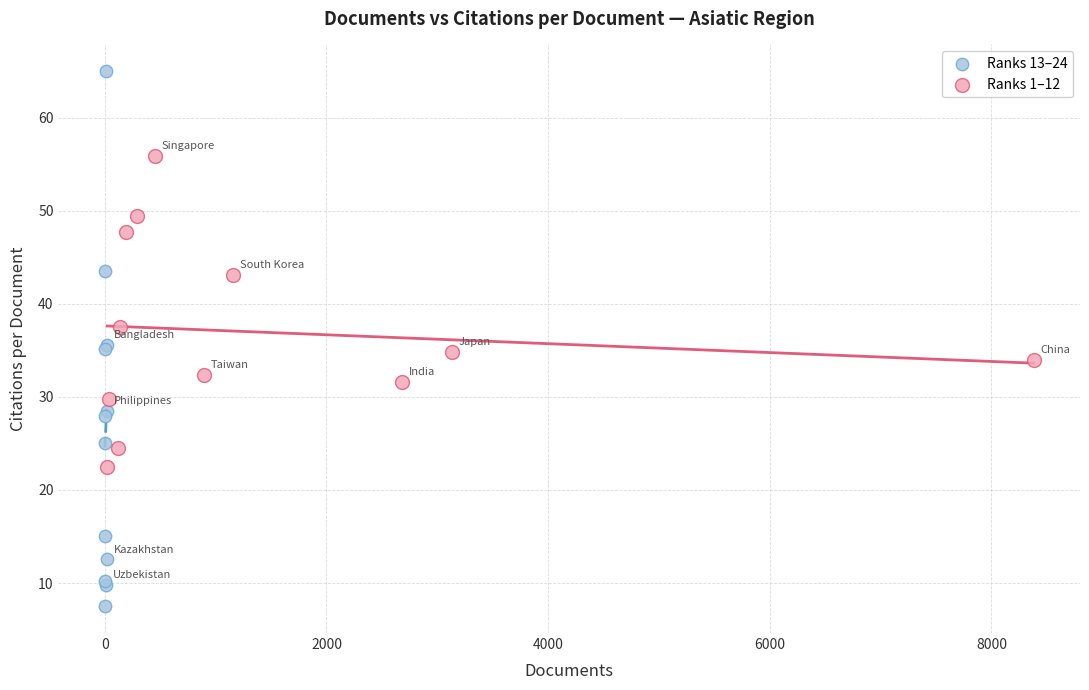

Which series reaches the maximum Y coordinate?

Ranks 13–24